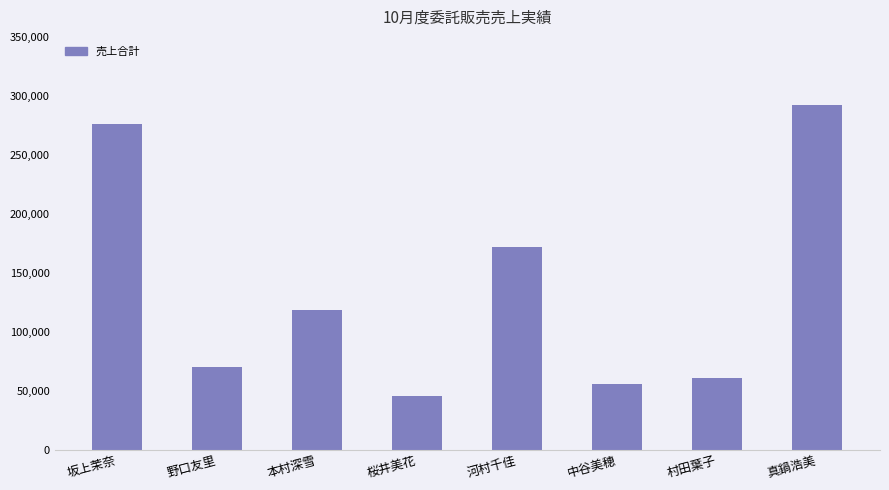

Which category has the highest value across all series?

真鍋浩美